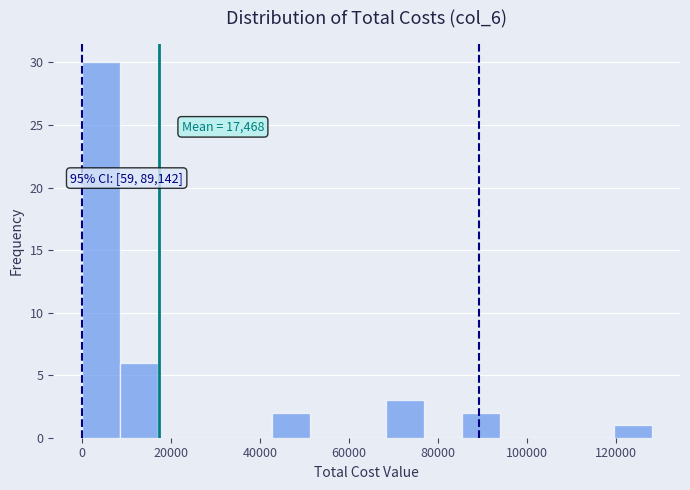

Over which range of the x-axis is the bar tallest?

0 to 8000